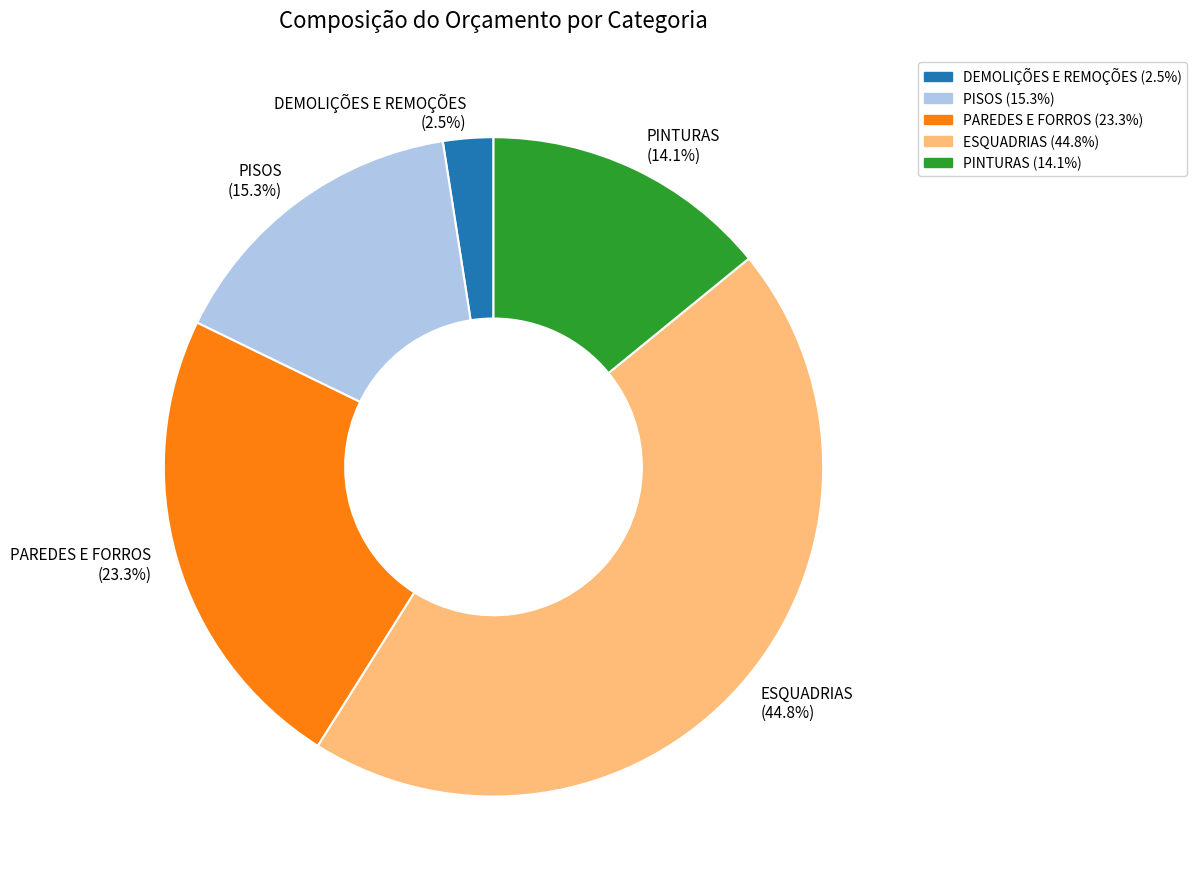

To the nearest percent, what is the average slice percentage?

20%